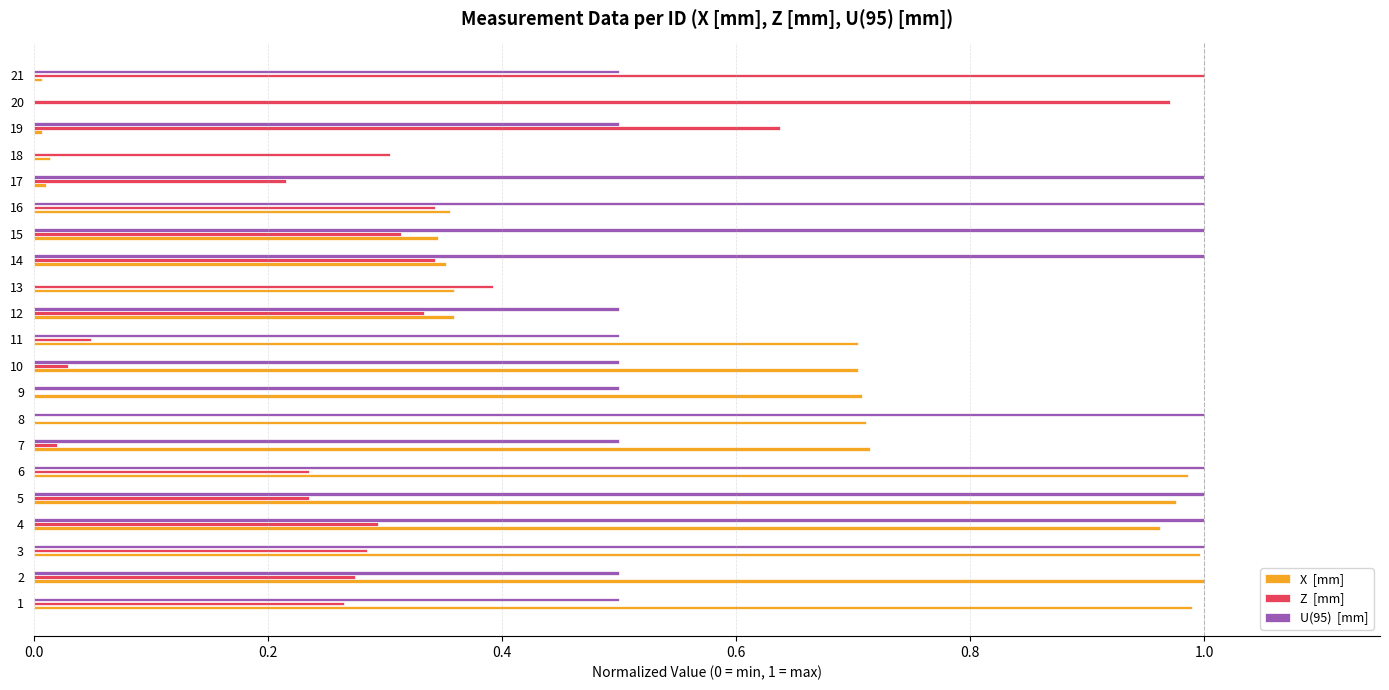

What is the total value across all series at 8?

1.7